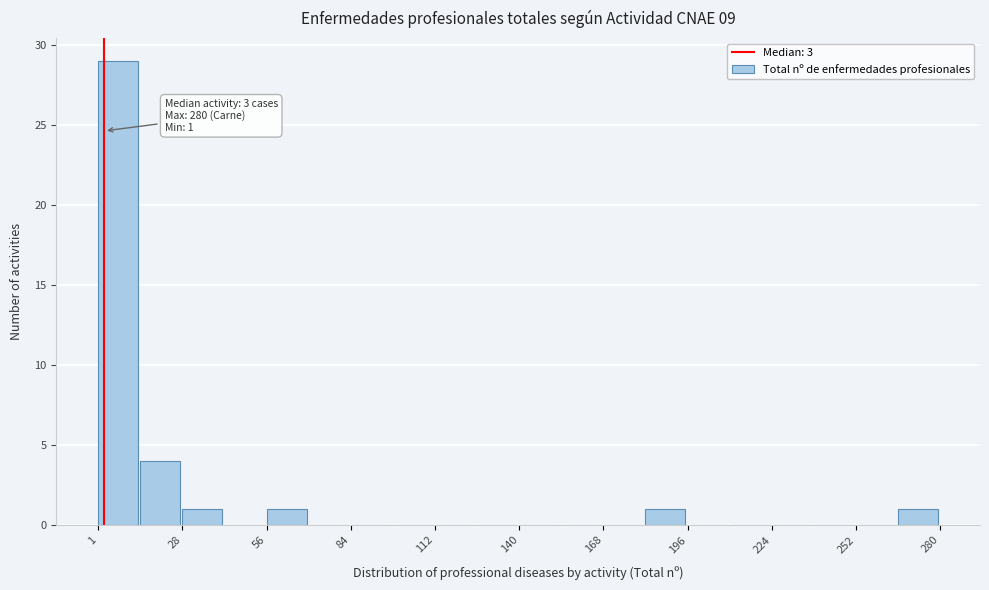

Read against the x-axis, roughly where is the centre of the tallest bar?

10